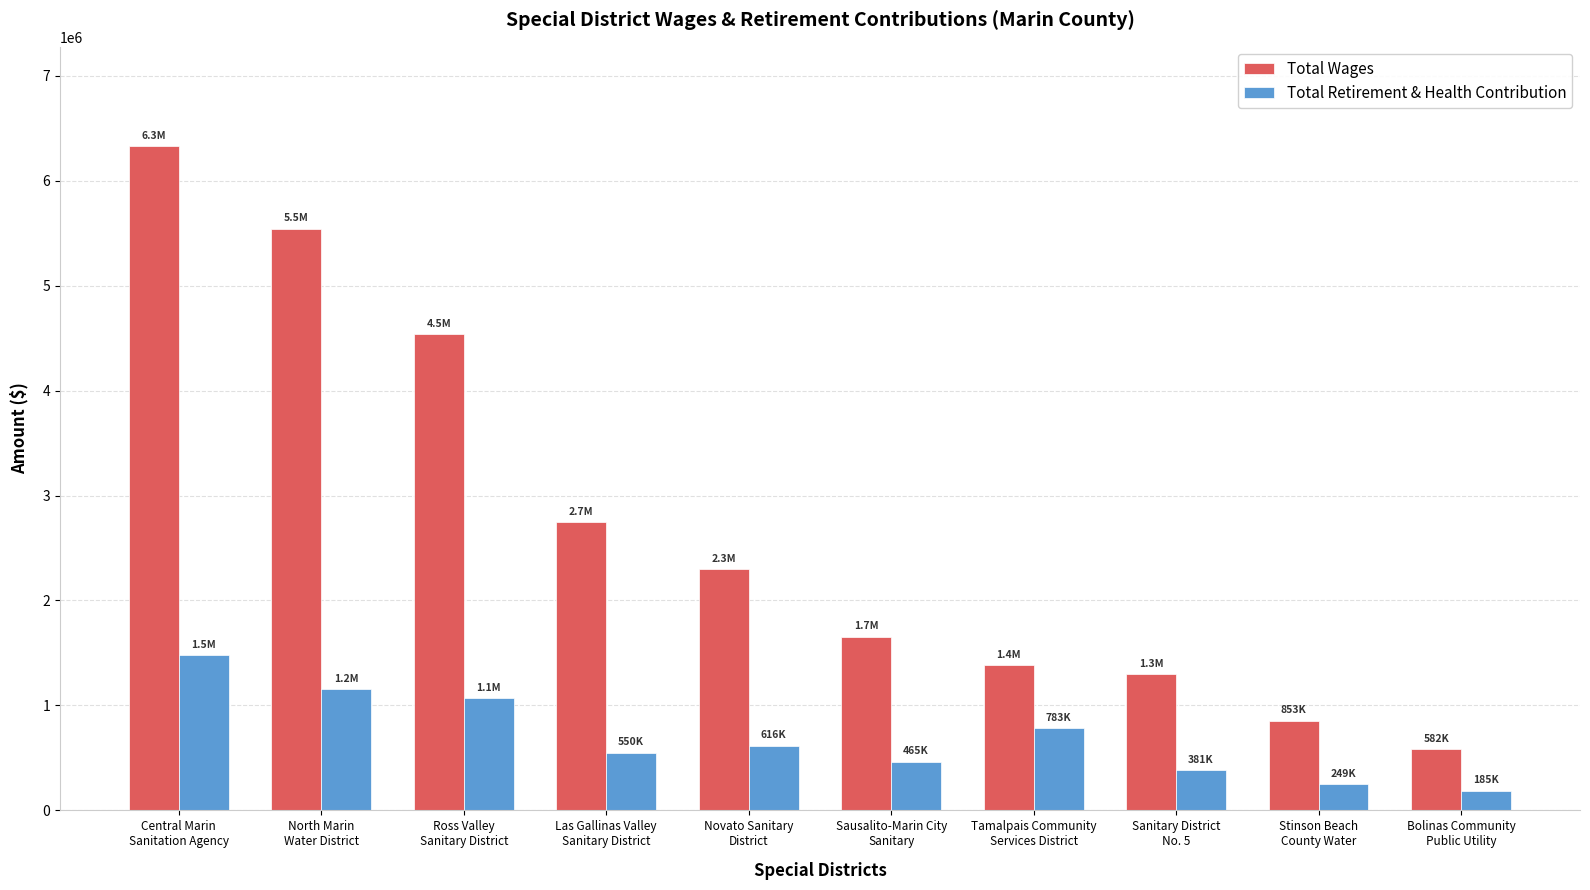

What value does the Total Wages series have at North Marin
Water District?

5539531.0